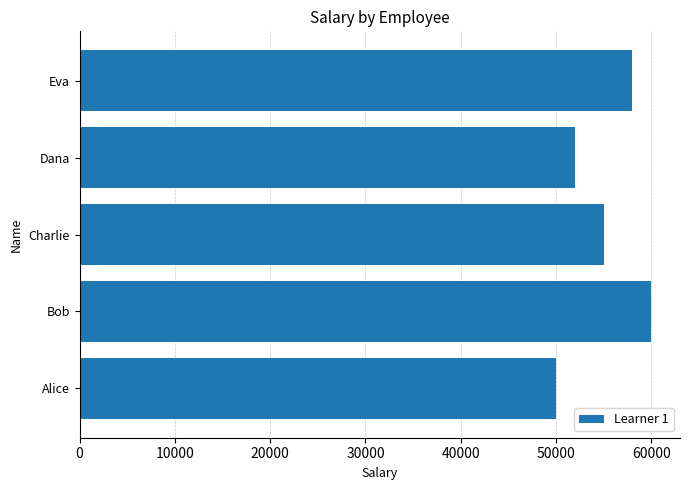

Reading top to bottom, extract all data points from this chart.

58000	52000	55000	60000	50000